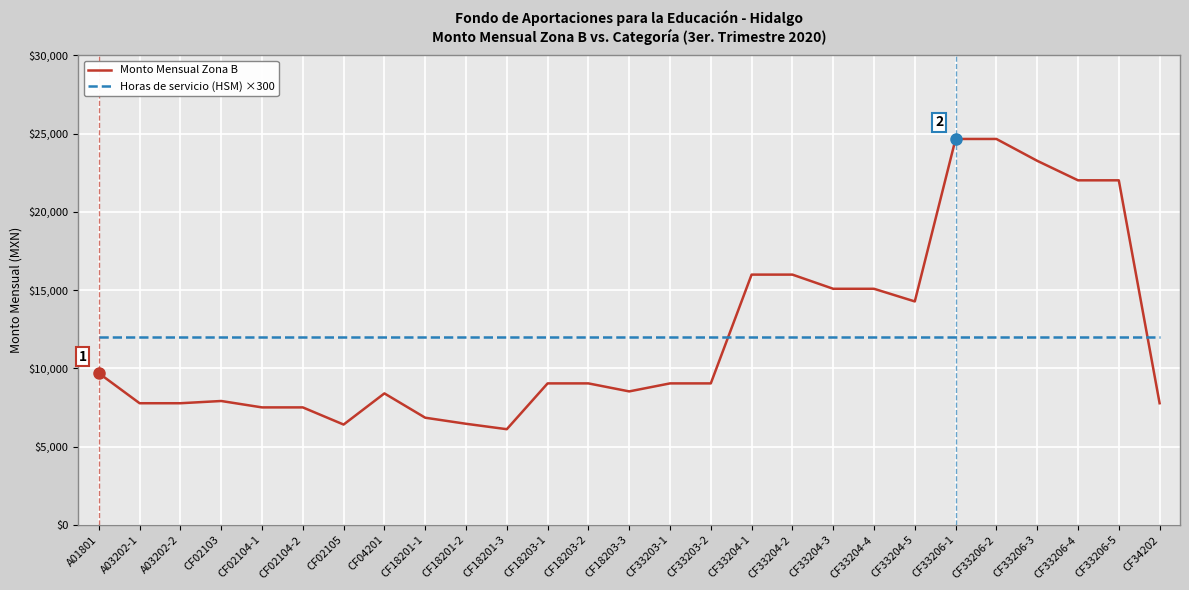

At CF33206-4, list the series in order from largest to smallest.

Monto Mensual Zona B, Horas de servicio (HSM) ×300